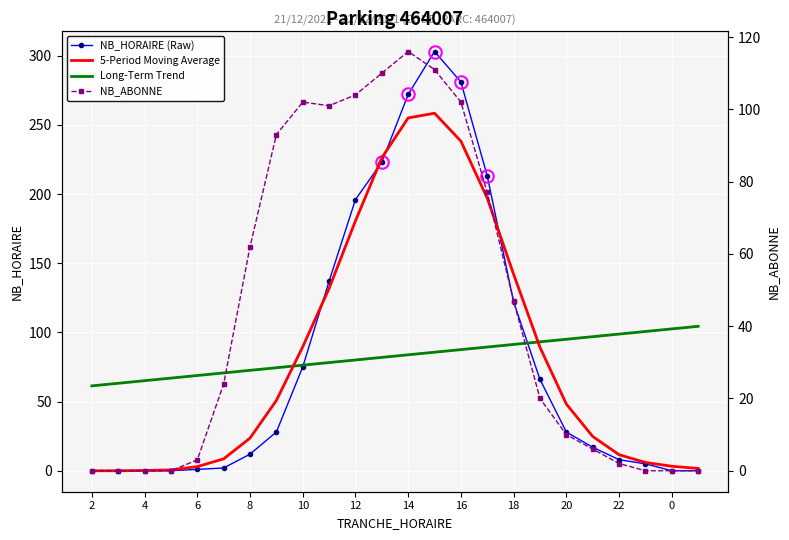

What is the spread (max minus min) of values at 2?

61.4